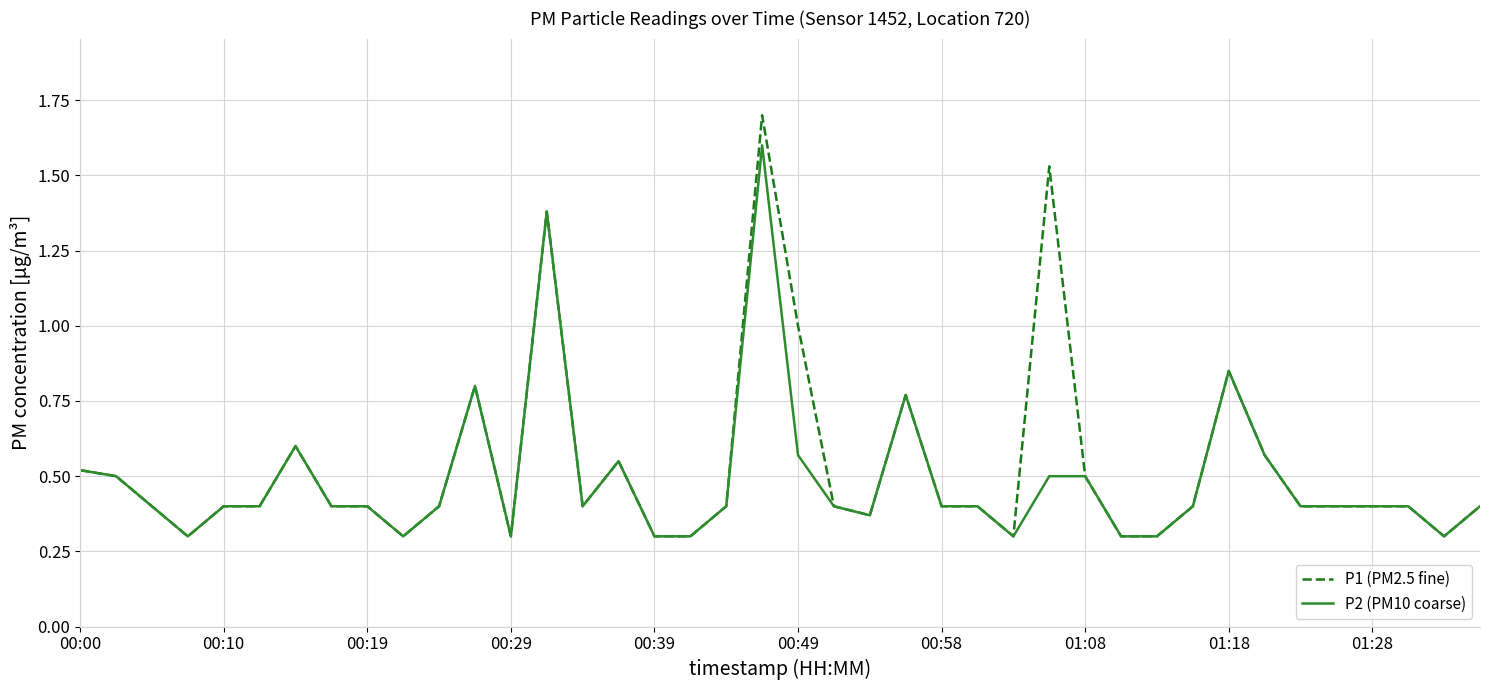

List the series in order of their peak value, lowest first.

P2 (PM10 coarse), P1 (PM2.5 fine)